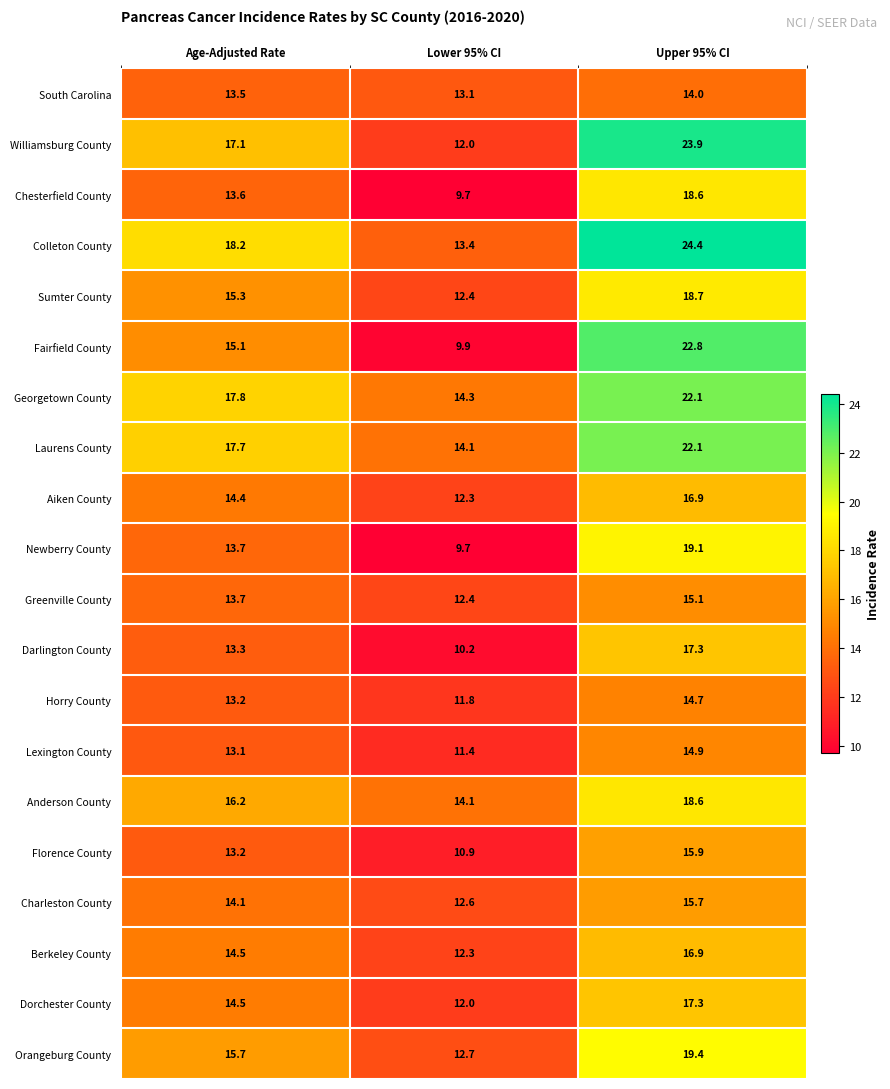

What value does the Sumter County series have at Age-Adjusted Rate?

15.3